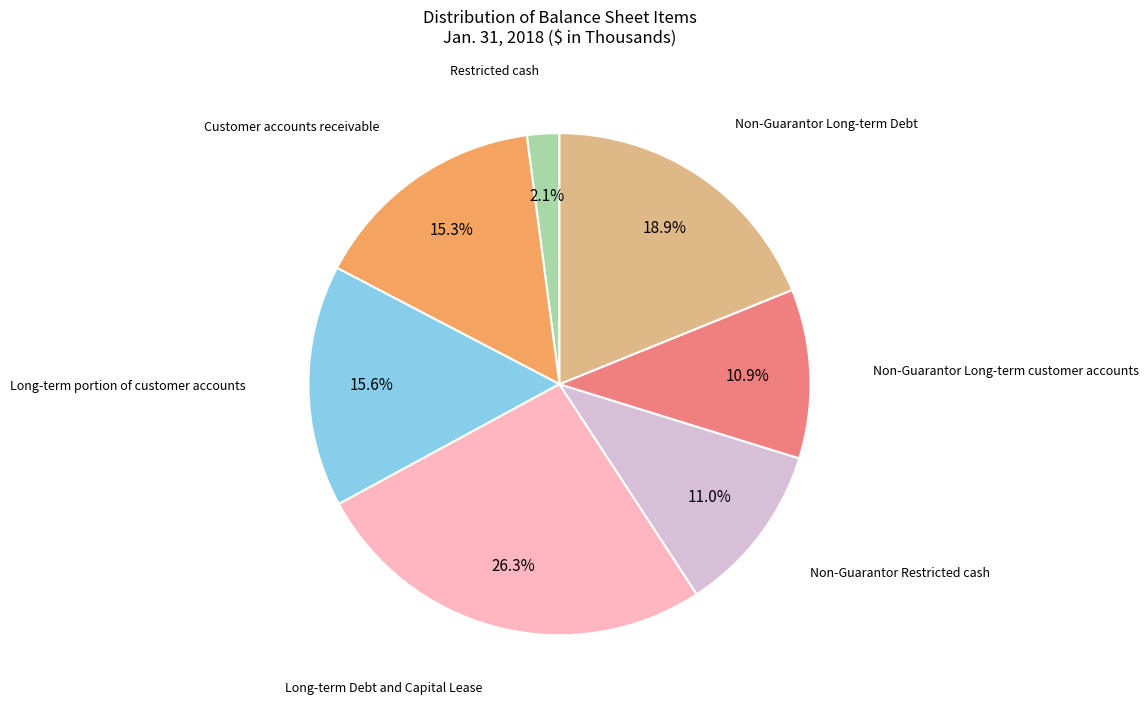

Does any single category account for the majority?

No